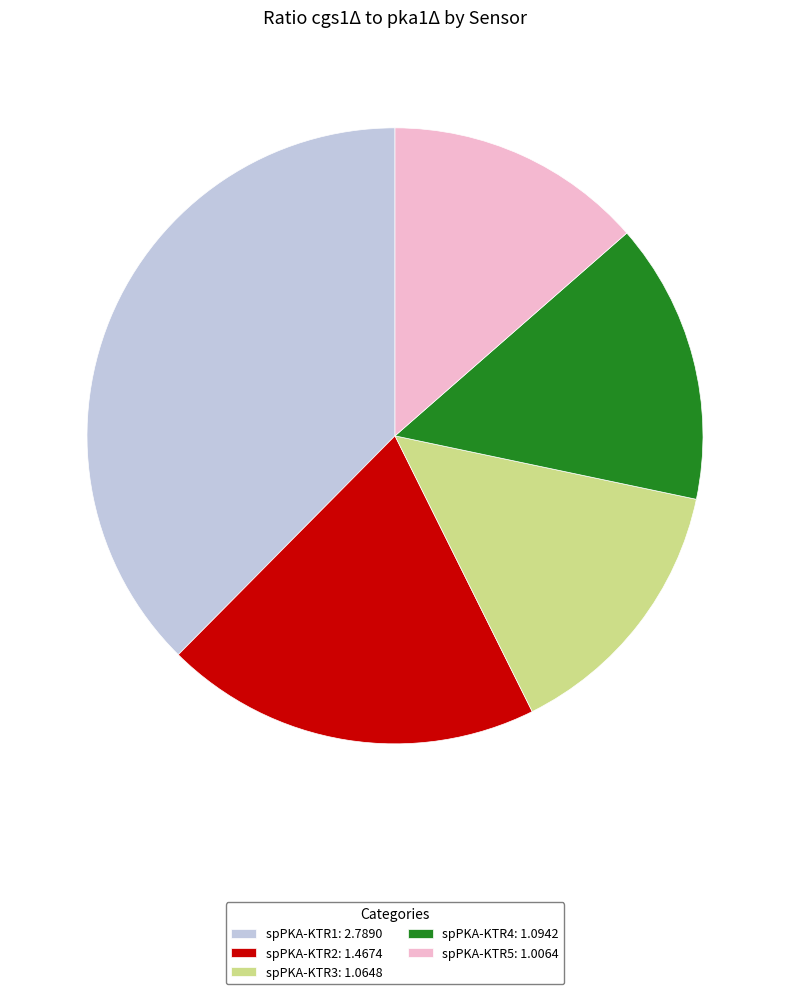

Approximately how many times larger is the value at spPKA-KTR4: 1.0942 compared to spPKA-KTR5: 1.0064?

1.1